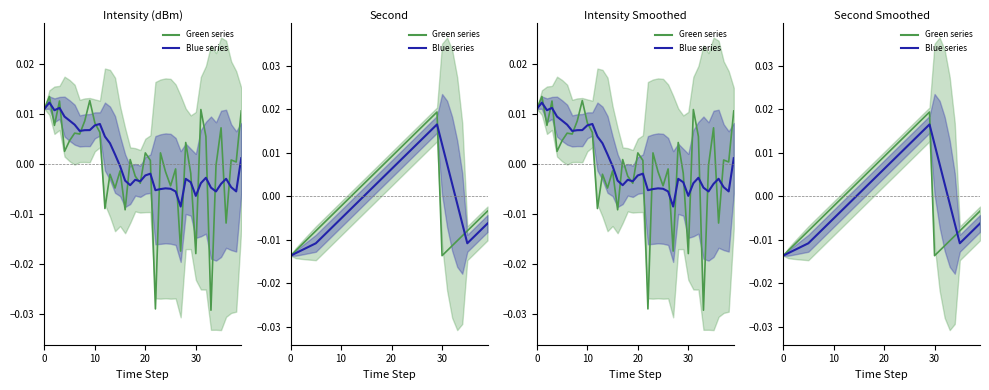

The Blue series series shows -0.0 at 10. True or false?

False